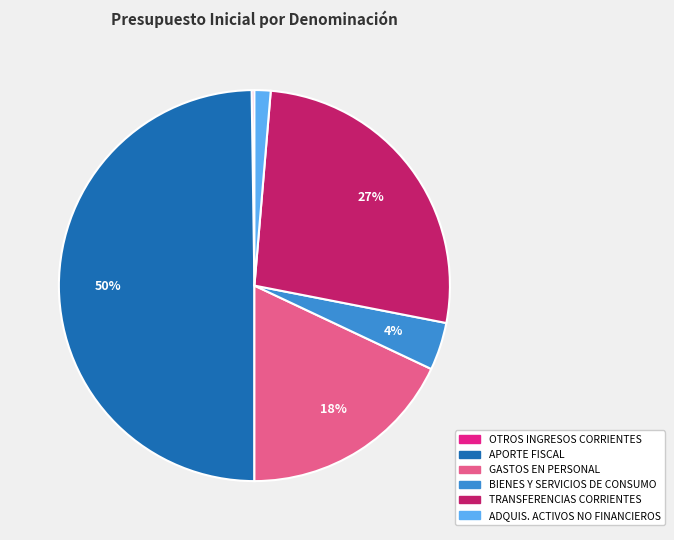

To the nearest percent, what is the difference between the GASTOS EN PERSONAL and APORTE FISCAL slice percentages?

32%